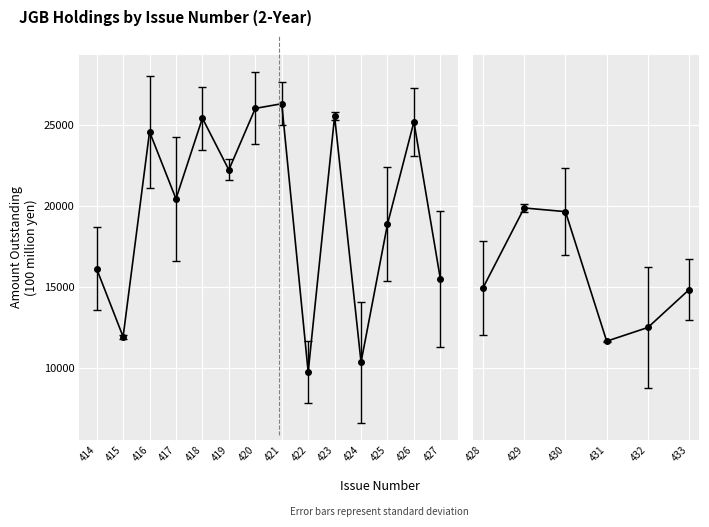

Does the chart display data point markers on the line(s)?

Yes